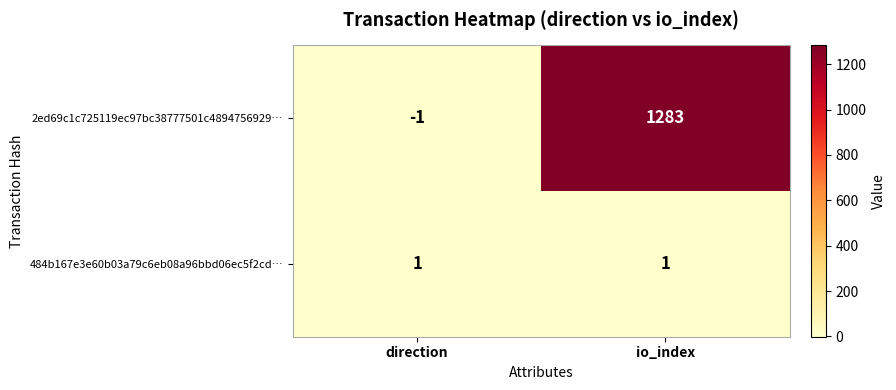

Read the 2ed69c1c725119ec97bc38777501c4894756929… value at io_index, to the nearest 100.

1300